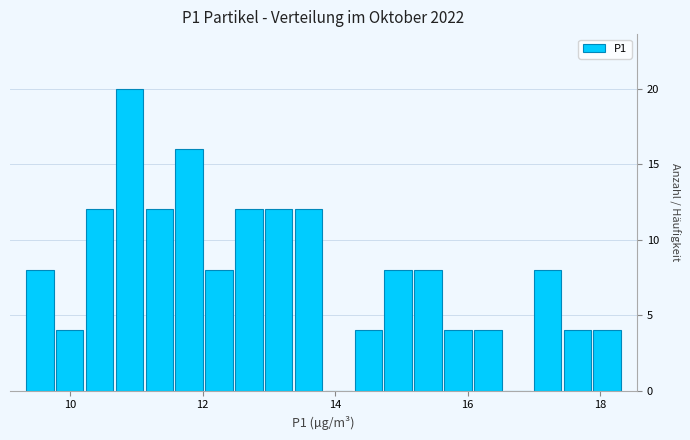

Around what value on the x-axis is the tallest bar? Give the approximate position of its centre, as read against the axis.

10.8